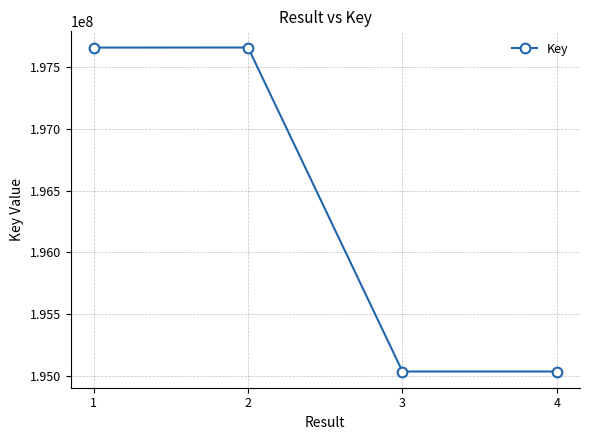

How many distinct data groups are displayed?

1